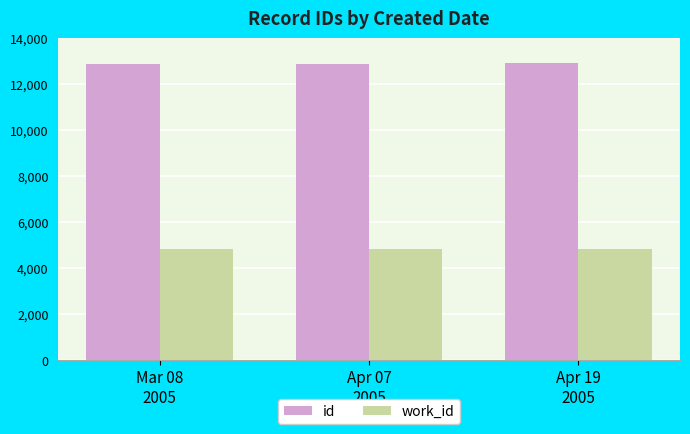

Does the chart contain any negative values?

No